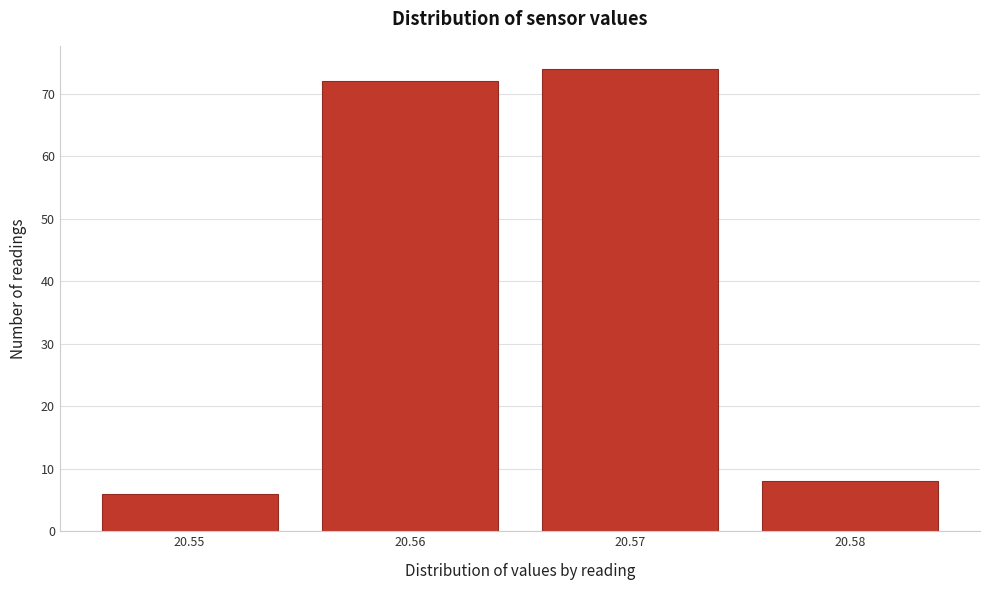

Reading left to right, extract all data points from this chart.

20.55=6	20.56=72	20.57=74	20.58=8